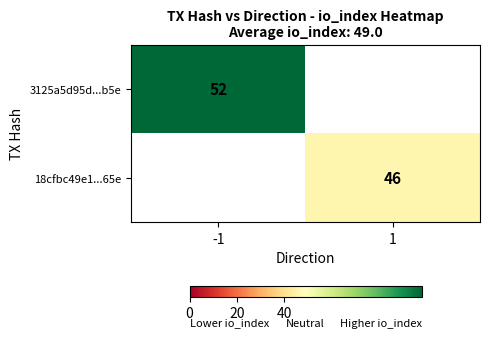

The 18cfbc49e1...65e series shows 61 at 1. True or false?

False